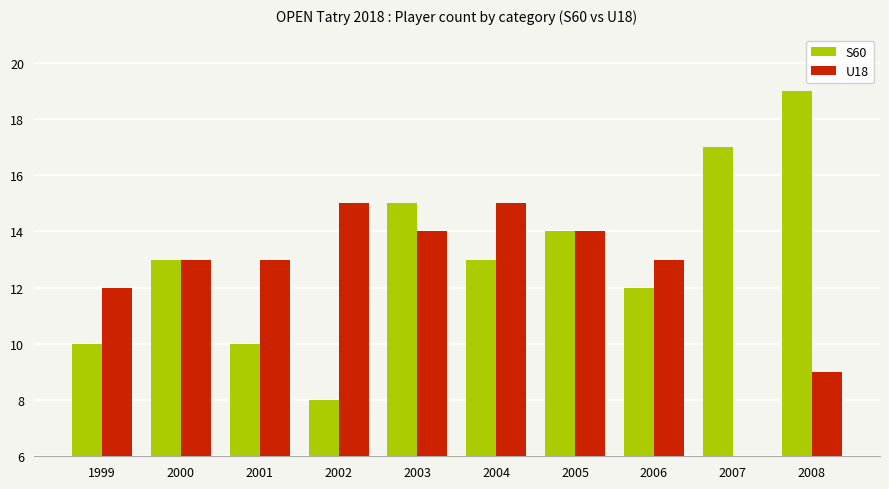

What is the average value of the S60 series?

13